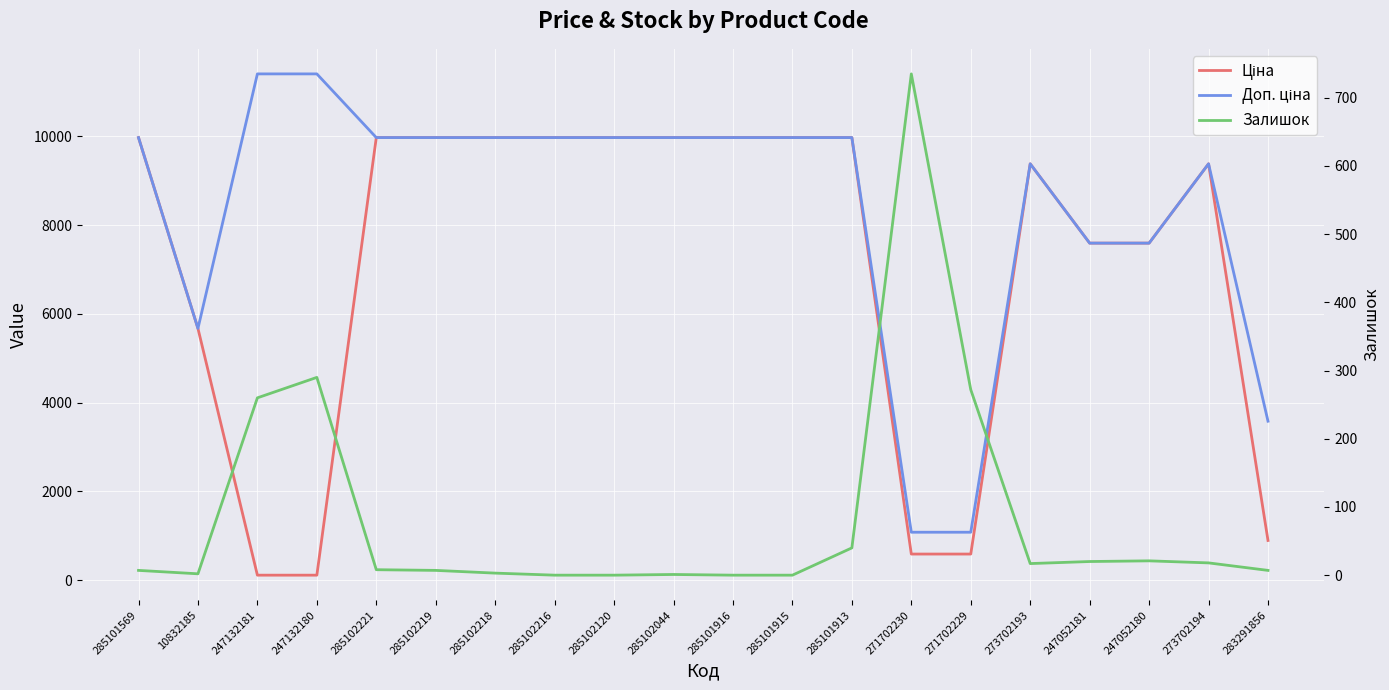

True or false: Доп. ціна and Ціна cross at least once.

False